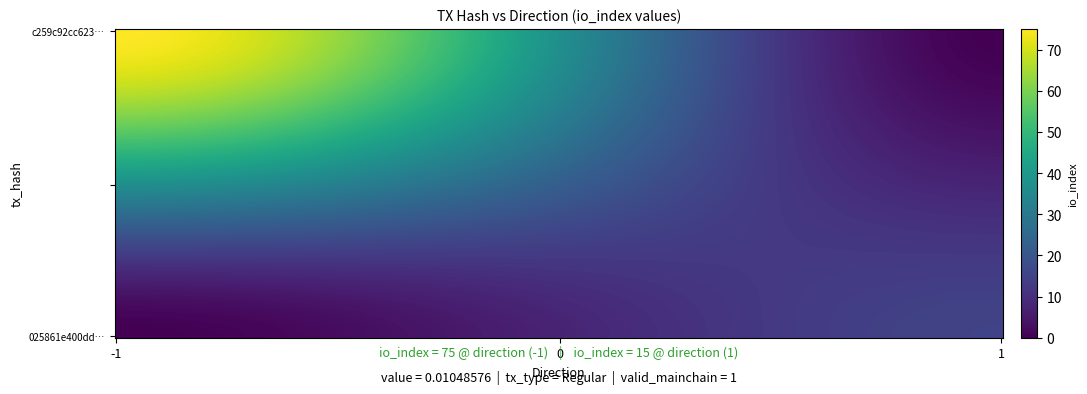

What is the average value of the 025861e400dd5de0e2949be6464a77a9f800d5f series?

8